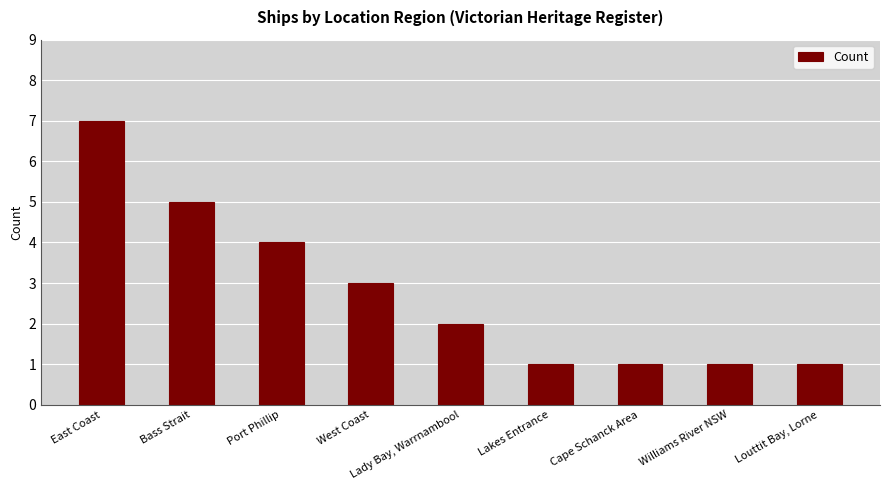

At which category does the chart reach its peak across all series?

East Coast